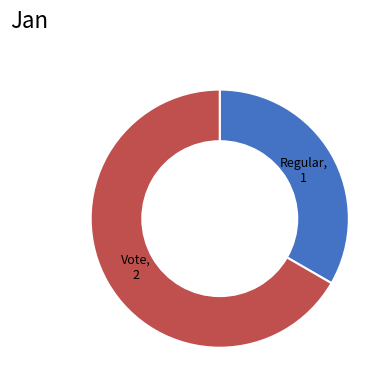

How many slices are in this pie chart?

2